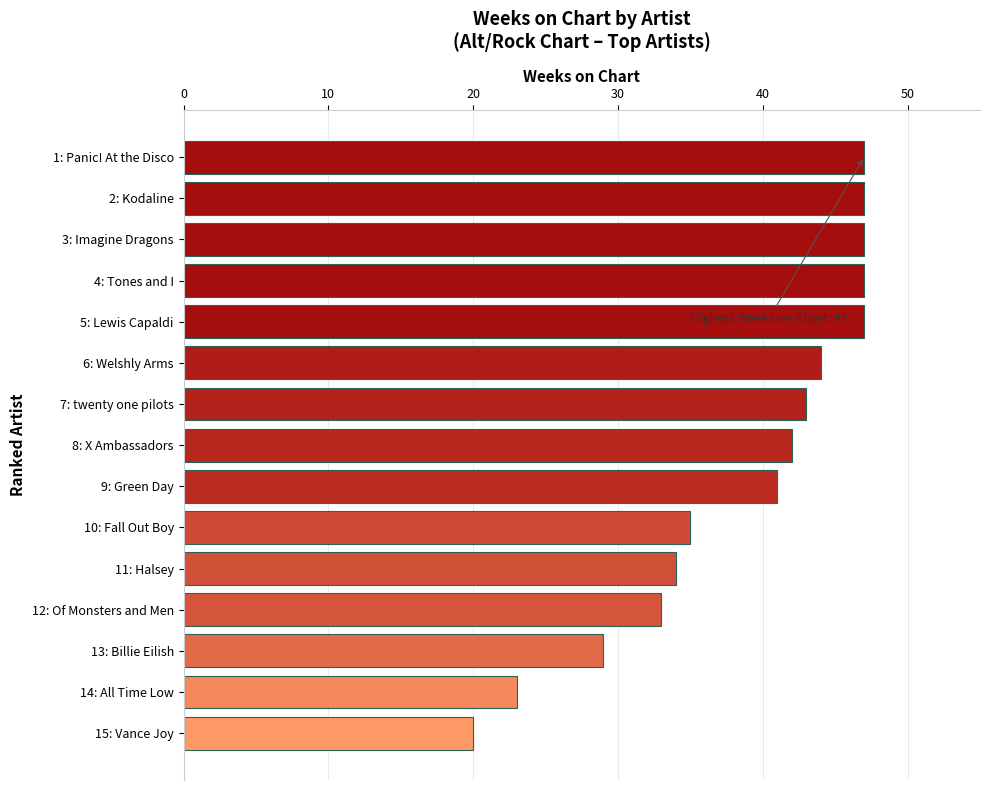

What is the label of the 10th bar from the top?

10: Fall Out Boy